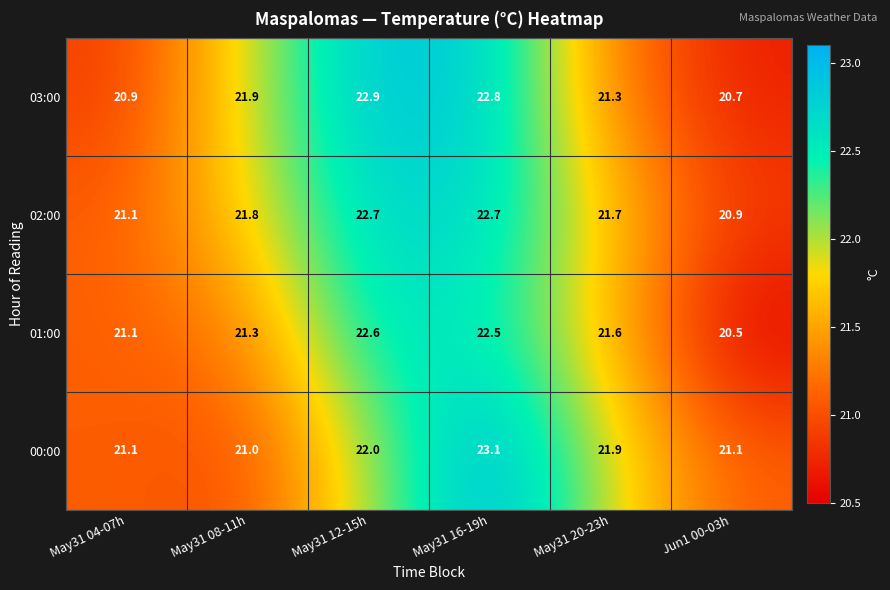

What is the total value across all series at May31 08-11h?

86.0